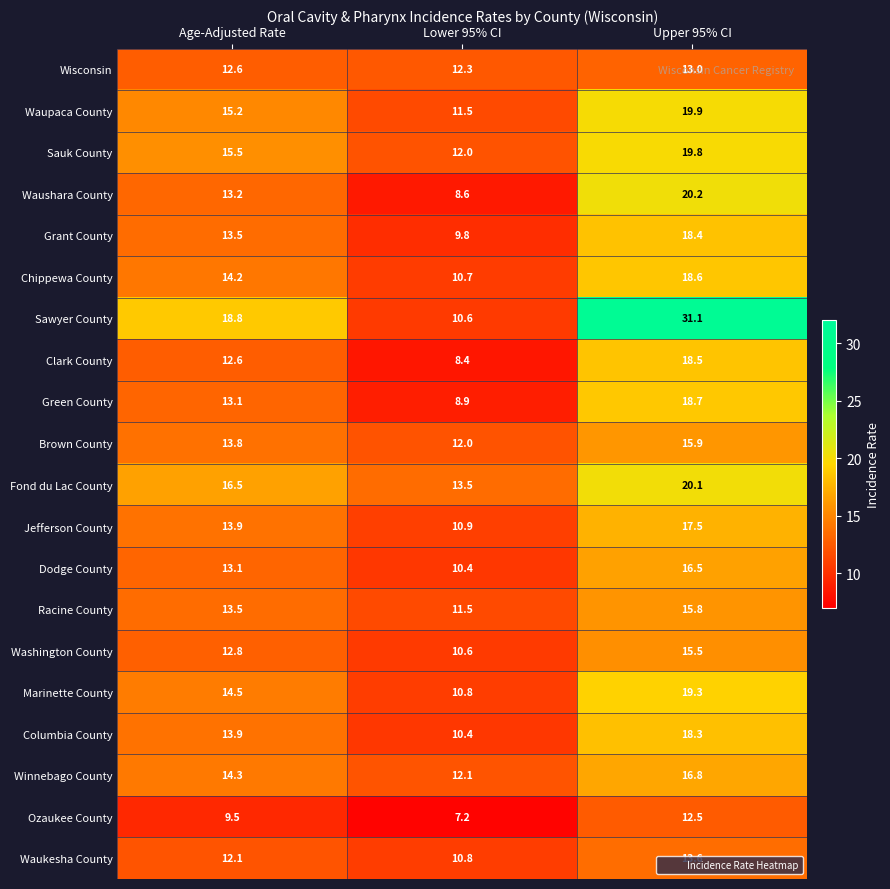

Which series changed the most between Age-Adjusted Rate and Lower 95% CI?

Sawyer County